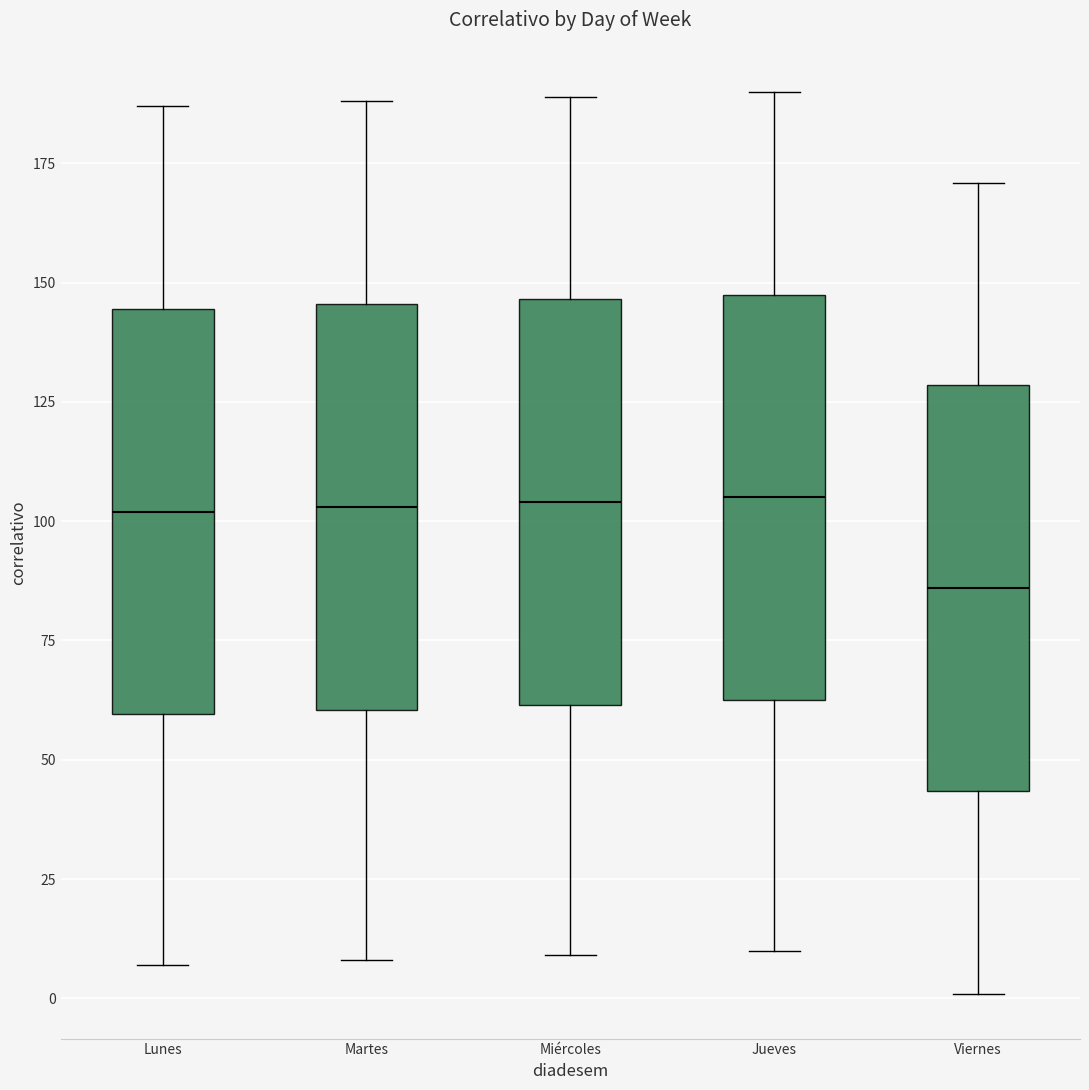

Reading left to right, transcribe this box plot: for each box, give where its median line is, the range the box spans, and where its two whiskers end, as read against the y-axis. The values are not printed on the chart, so give them approximately, as read against the axis.

Lunes: median 100, box 60 to 145, whiskers 5 to 185
Martes: median 105, box 60 to 145, whiskers 10 to 190
Miércoles: median 105, box 60 to 145, whiskers 10 to 190
Jueves: median 105, box 65 to 150, whiskers 10 to 190
Viernes: median 85, box 45 to 130, whiskers 0 to 170